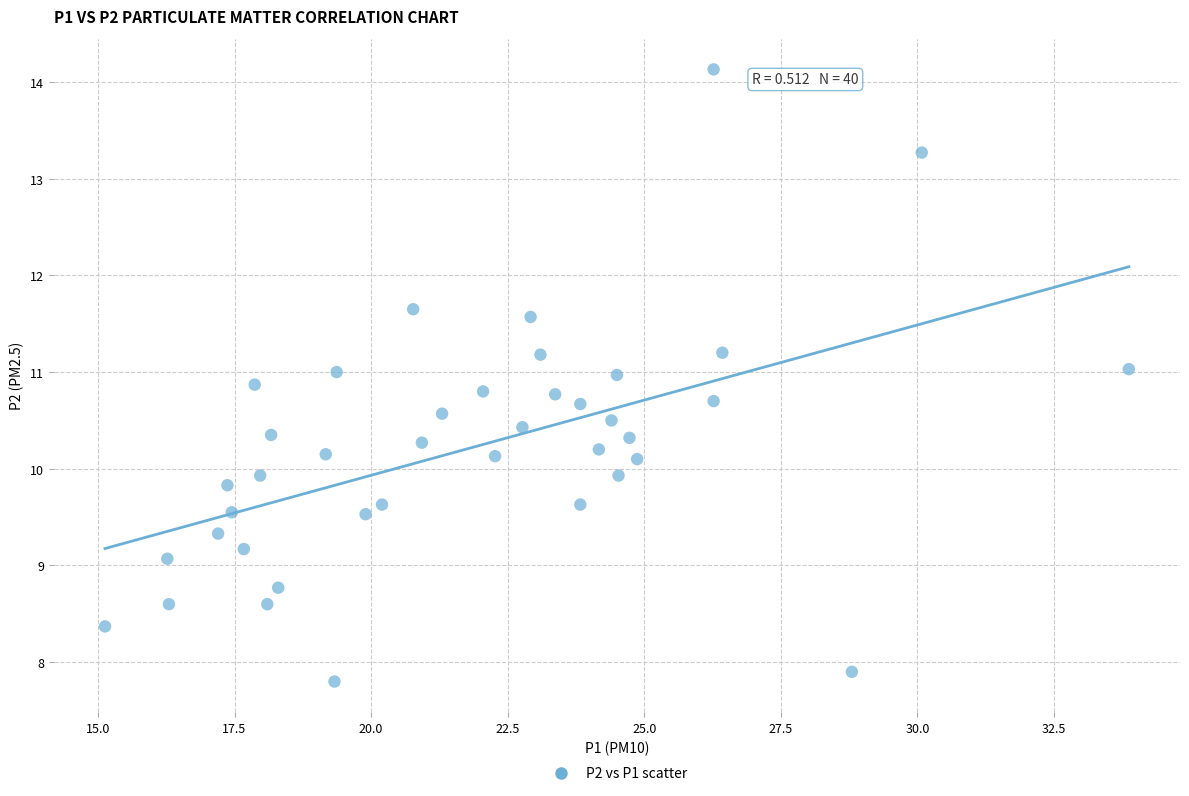

What is the range of Y values (max minus min)?

6.3